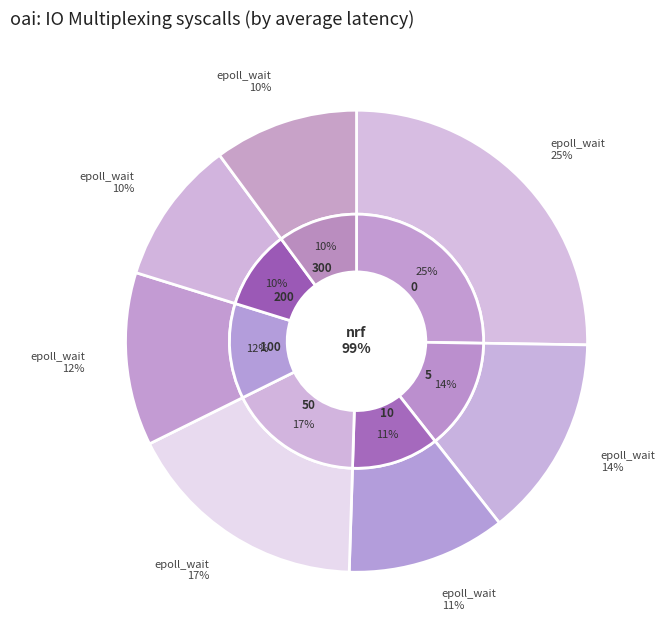

Does any single category account for the majority?

No